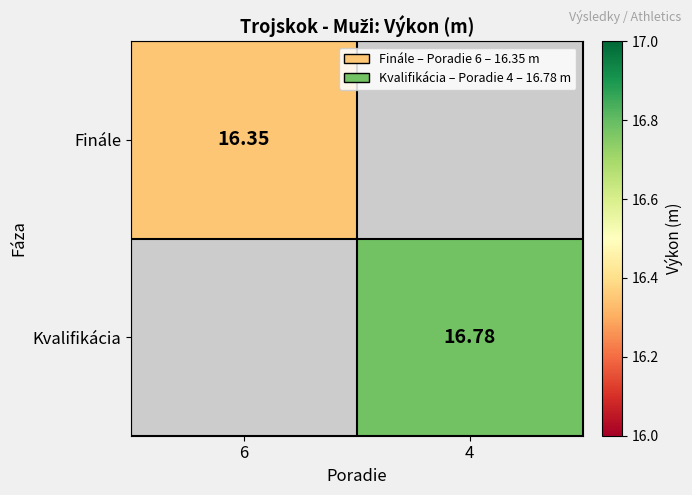

True or false: Finále has a value of 16.4 at 6.

True